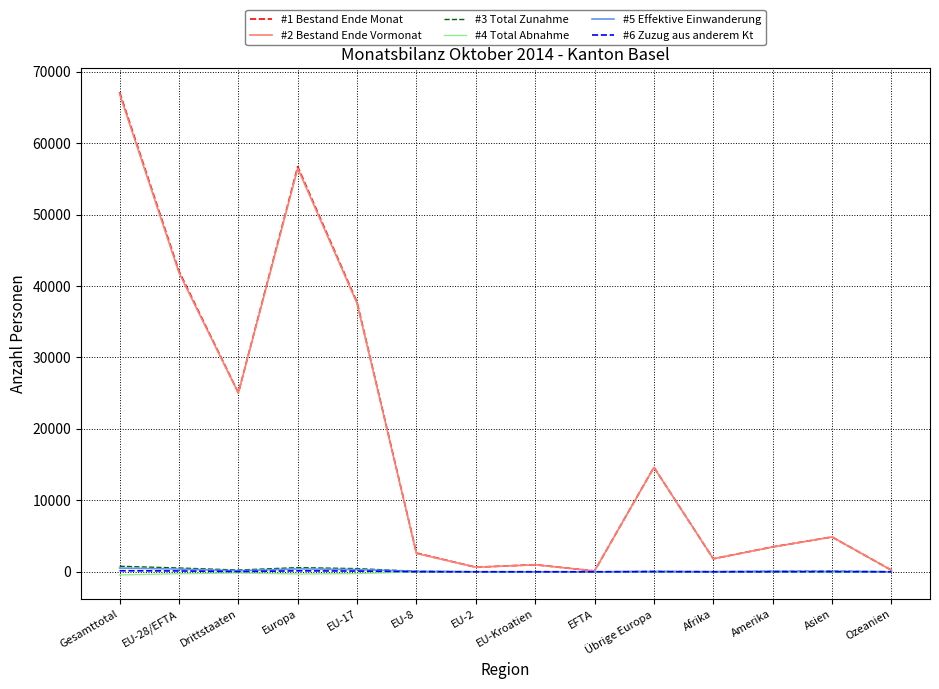

Where does the #1 Bestand Ende Monat series first go above 4870?

Gesamttotal